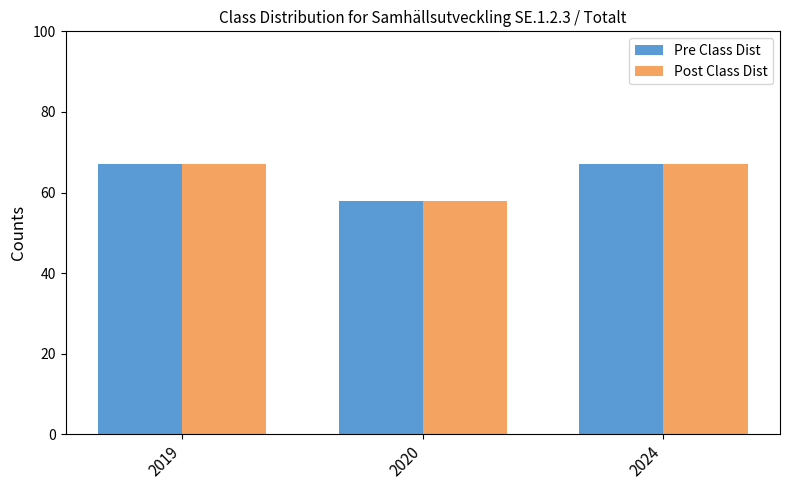

True or false: Post Class Dist has a value of 30 at 2020.

False